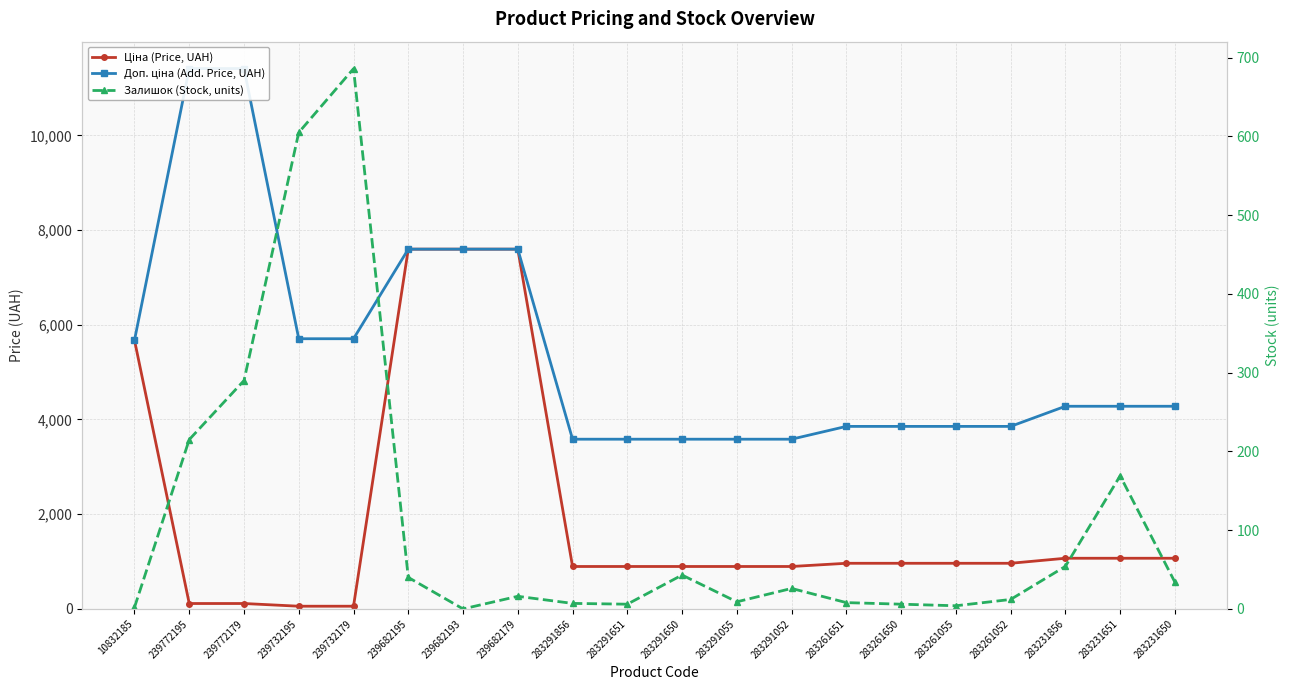

At which label does Залишок (Stock, units) first exceed 26?

239772195